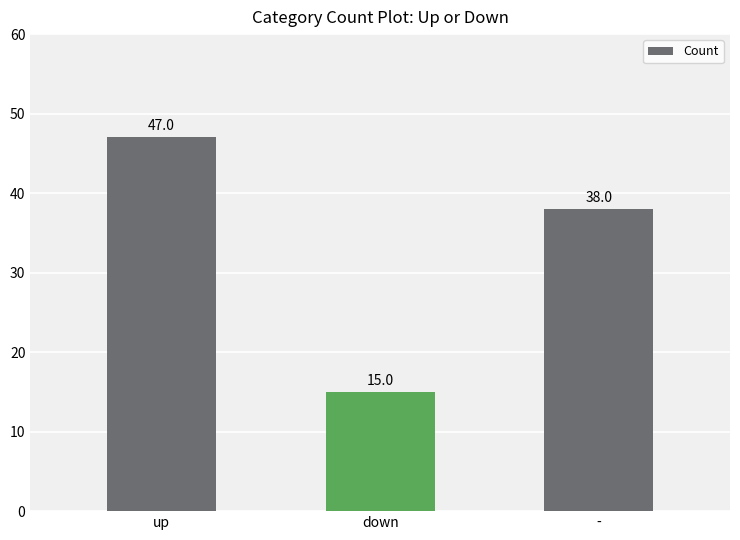

Reading left to right, what are all the values shown in this chart?

47	15	38